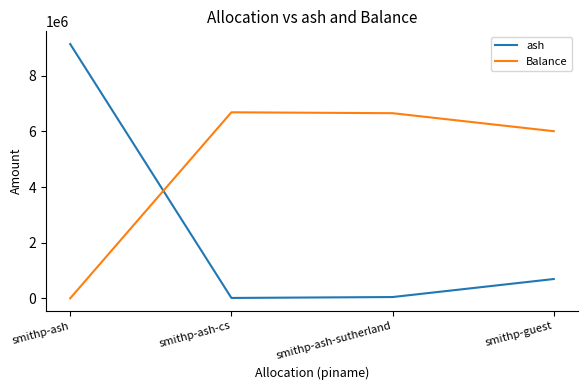

How many values in the Balance series are below 6657839?

2